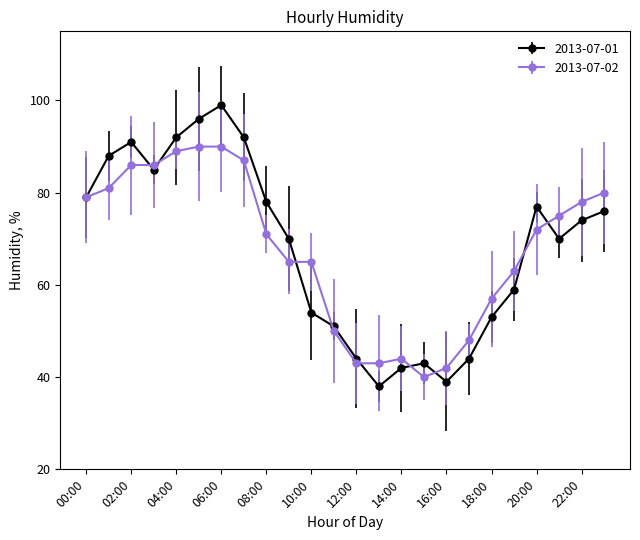

What is the difference between the second highest and minimum values in the 2013-07-02 series?

50